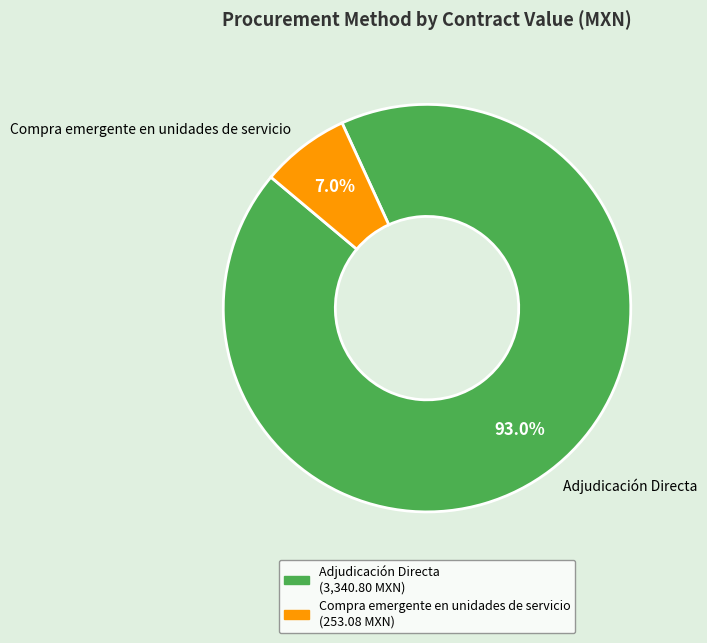

The Adjudicación Directa slice represents 99% of the pie. True or false?

False